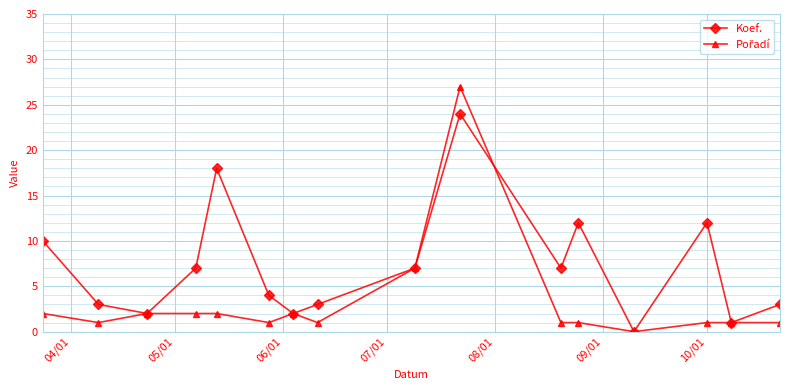

Which series has the largest total across all categories?

Koef.